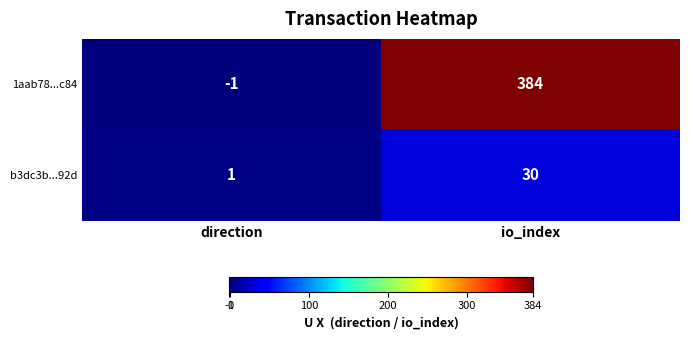

Count the number of data series in this chart.

2